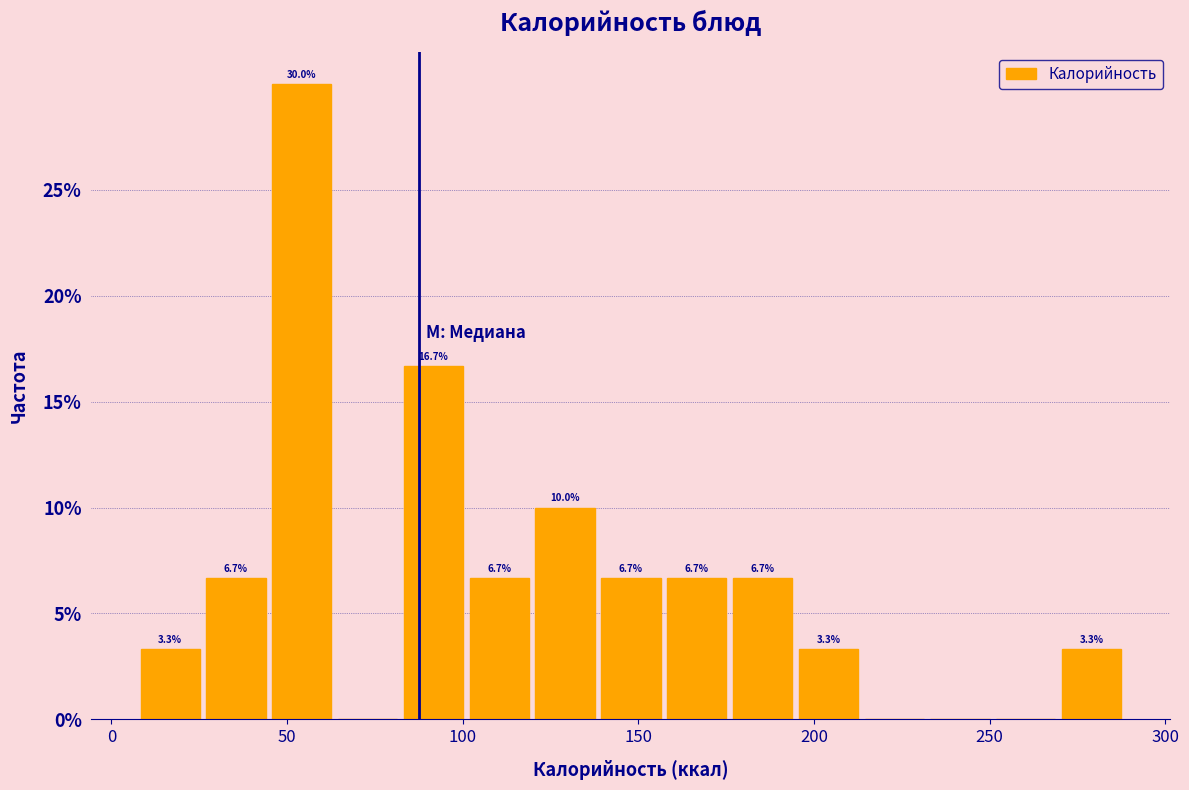

Around what value on the x-axis is the tallest bar? Give the approximate position of its centre, as read against the axis.

55